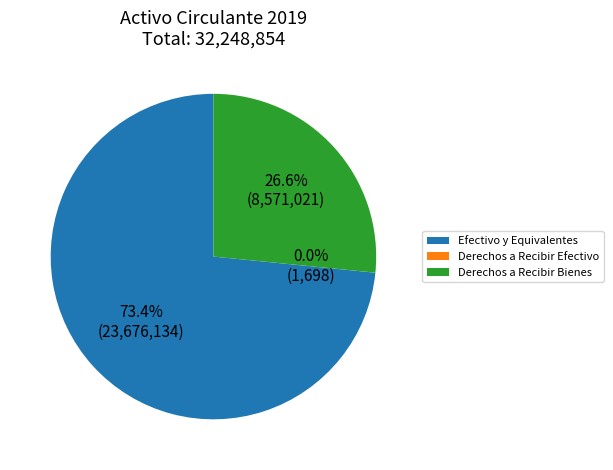

Between Efectivo y Equivalentes and Derechos a Recibir Bienes, which is larger?

Efectivo y Equivalentes